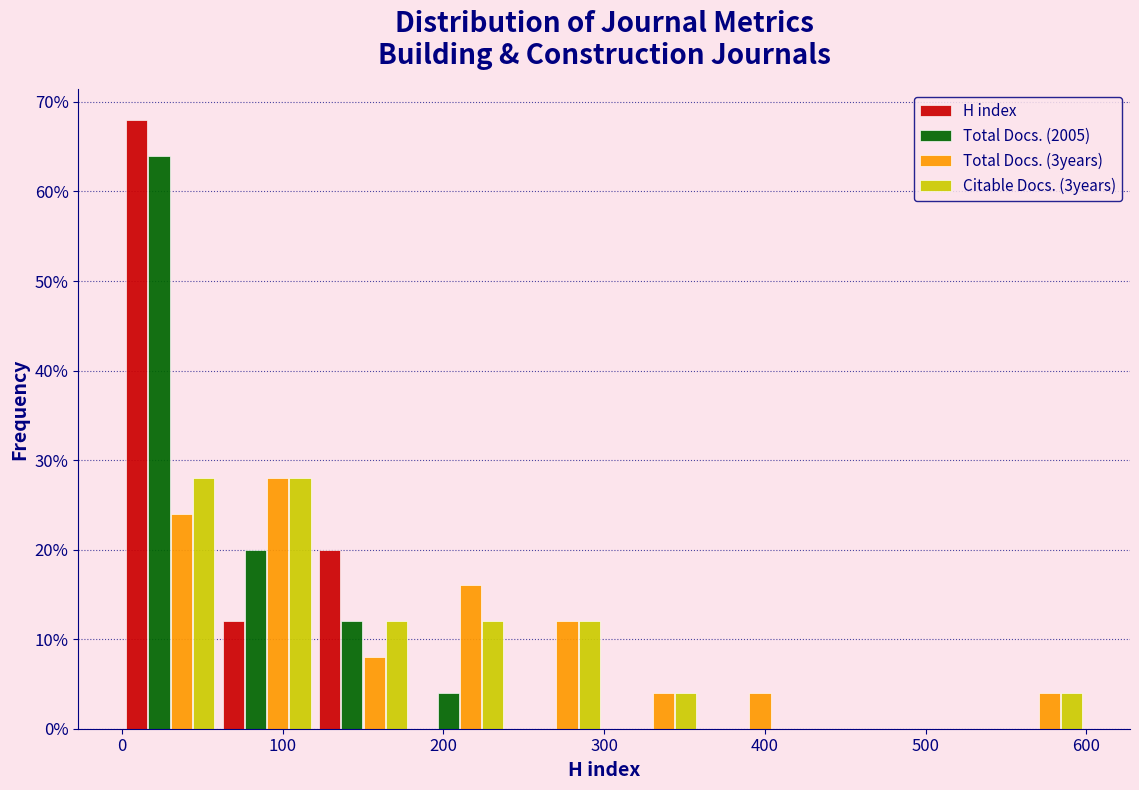

Reading left to right, transcribe this chart: for each range on the x-axis, give the height of each series' bar. The values are not printed on the chart, so give them approximately, as read against the axis.

0 to 60: H index=68	Total Docs. (2005)=64	Total Docs. (3years)=24	Citable Docs. (3years)=28
60 to 120: H index=12	Total Docs. (2005)=20	Total Docs. (3years)=28	Citable Docs. (3years)=28
120 to 180: H index=20	Total Docs. (2005)=12	Total Docs. (3years)=8	Citable Docs. (3years)=12
180 to 240: H index=0	Total Docs. (2005)=4	Total Docs. (3years)=16	Citable Docs. (3years)=12
240 to 300: H index=0	Total Docs. (2005)=0	Total Docs. (3years)=12	Citable Docs. (3years)=12
300 to 360: H index=0	Total Docs. (2005)=0	Total Docs. (3years)=4	Citable Docs. (3years)=4
360 to 420: H index=0	Total Docs. (2005)=0	Total Docs. (3years)=4	Citable Docs. (3years)=0
420 to 480: H index=0	Total Docs. (2005)=0	Total Docs. (3years)=0	Citable Docs. (3years)=0
480 to 540: H index=0	Total Docs. (2005)=0	Total Docs. (3years)=0	Citable Docs. (3years)=0
540 to 600: H index=0	Total Docs. (2005)=0	Total Docs. (3years)=4	Citable Docs. (3years)=4